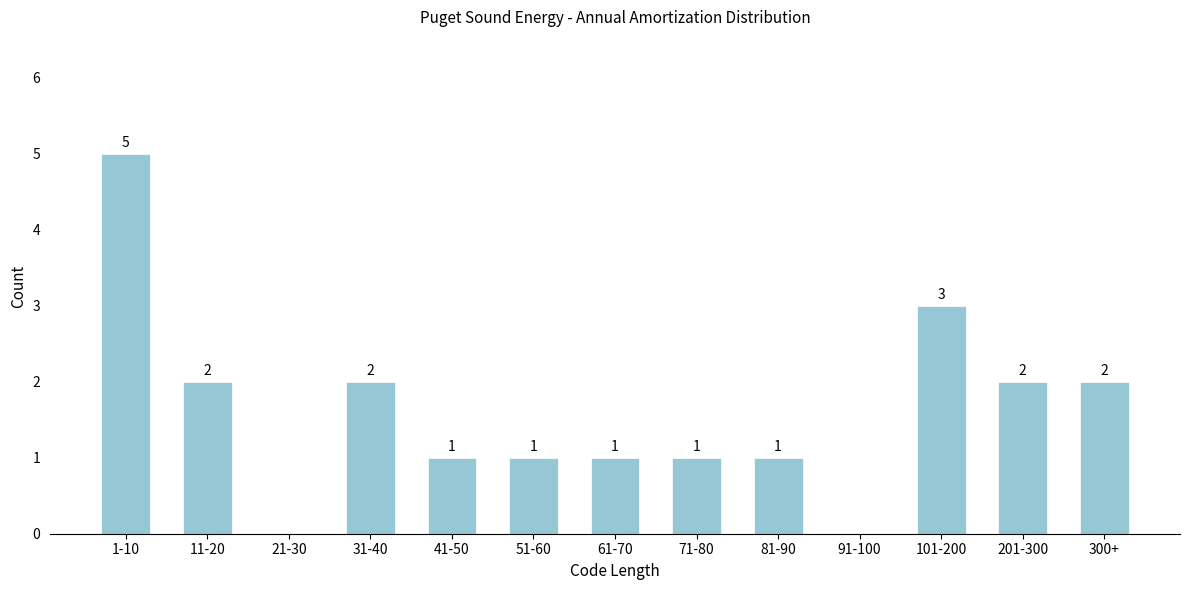

Reading left to right, extract all data points from this chart.

1-10=5	11-20=2	21-30=0	31-40=2	41-50=1	51-60=1	61-70=1	71-80=1	81-90=1	91-100=0	101-200=3	201-300=2	300+=2